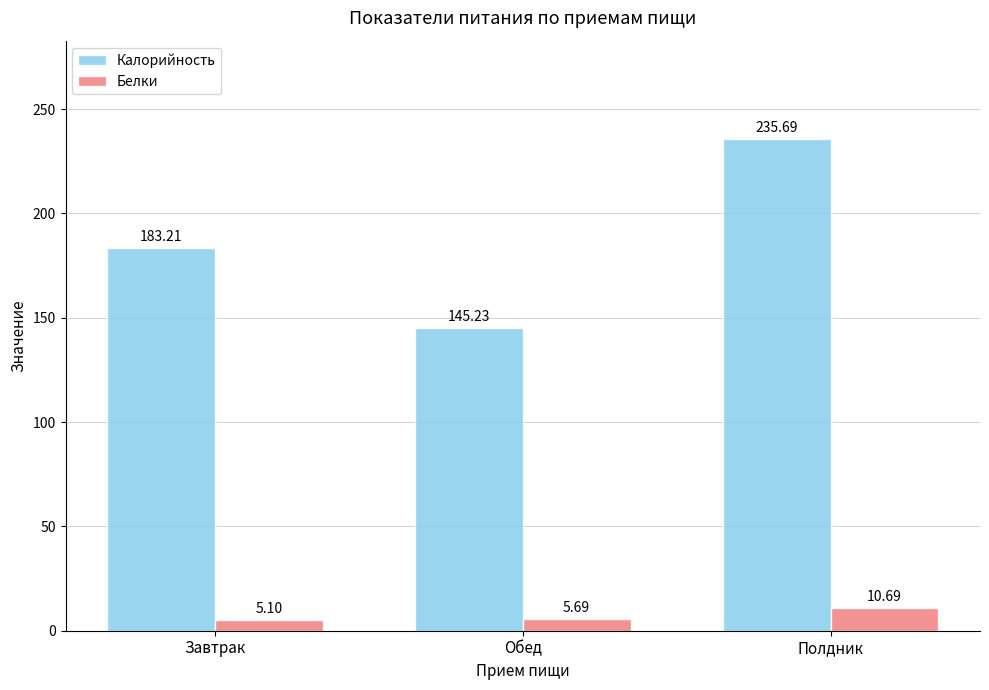

Reading right to left, what are all the values shown in this chart?

Калорийность: 235.7	145.2	183.2
Белки: 10.7	5.7	5.1